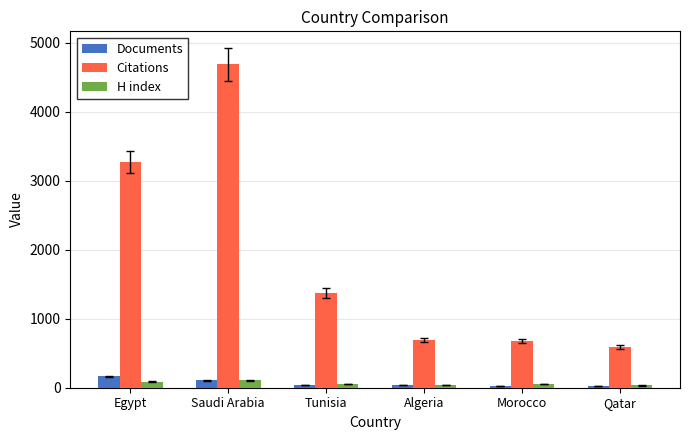

What is the value of the Citations bar at the 2nd from the left?

4684